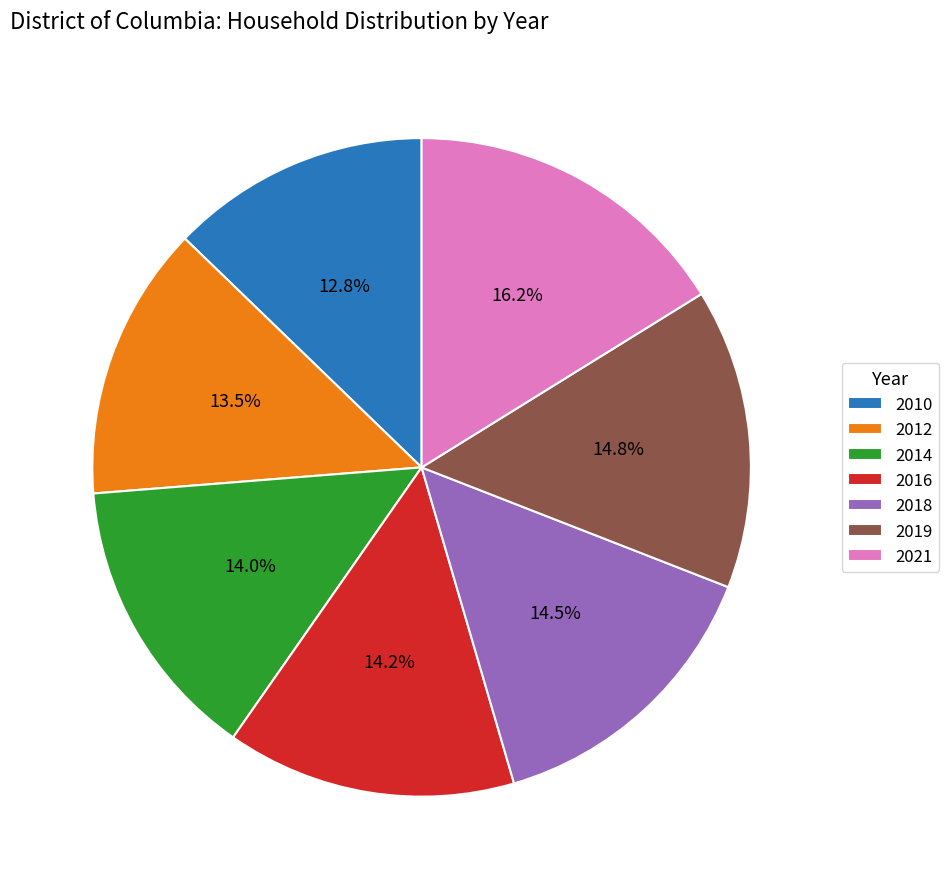

What is the ratio of the value at 2021 to the value at 2016?

1.1